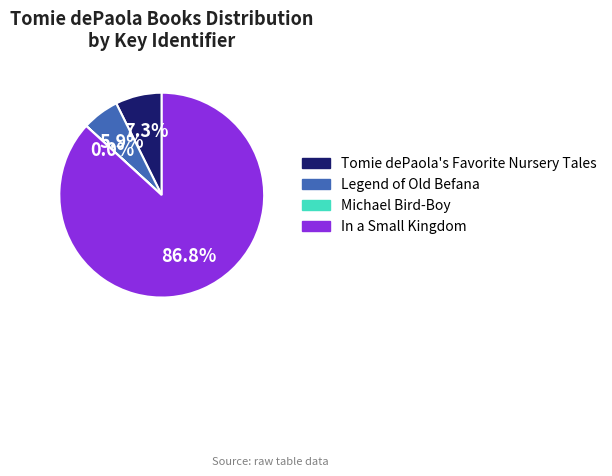

What is the largest slice in the pie chart?

In a Small Kingdom